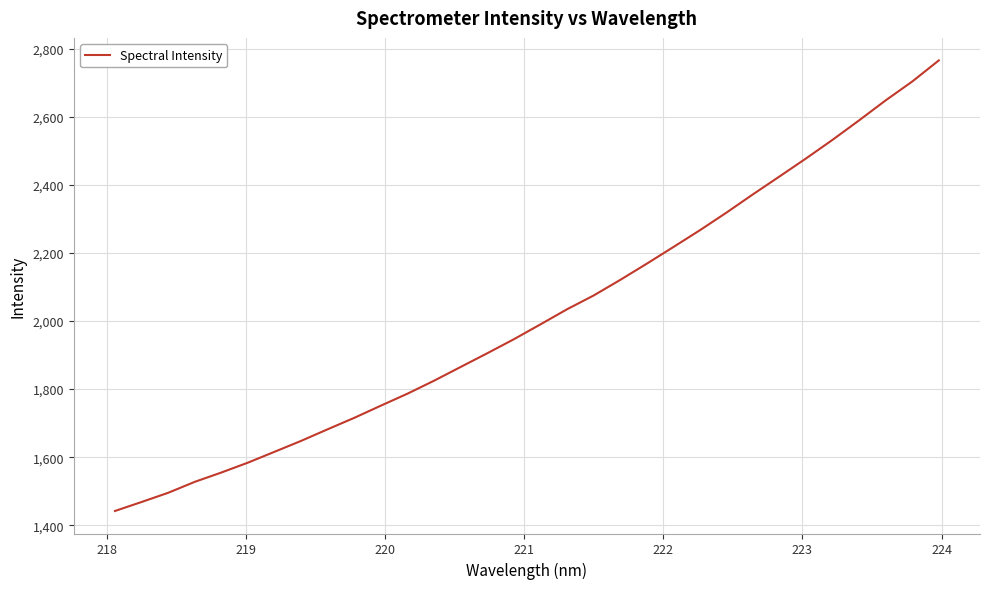

What is the difference between the maximum and minimum values?

1322.7